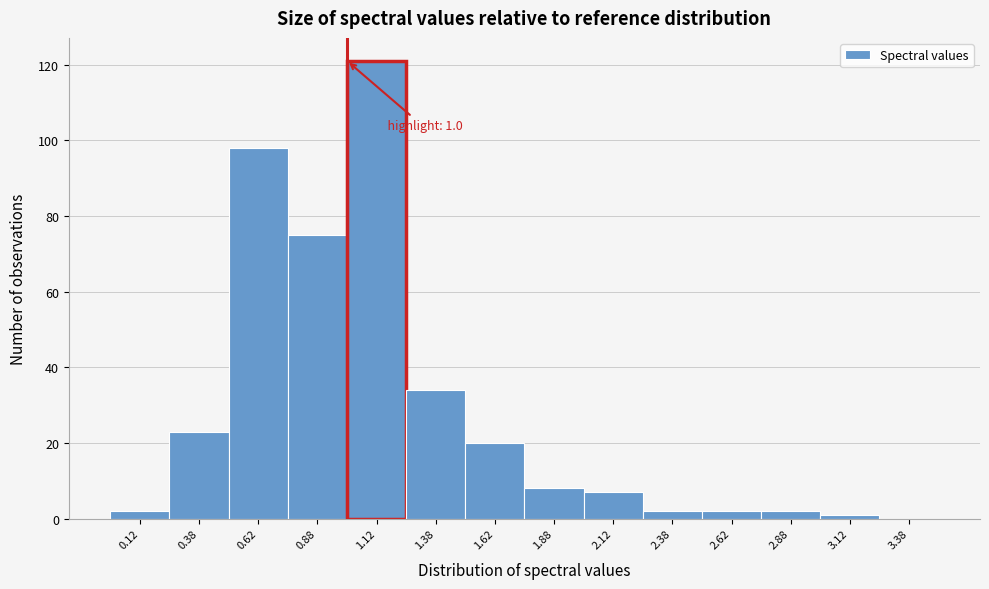

Over which range of the x-axis is the bar tallest?

1.00 to 1.25